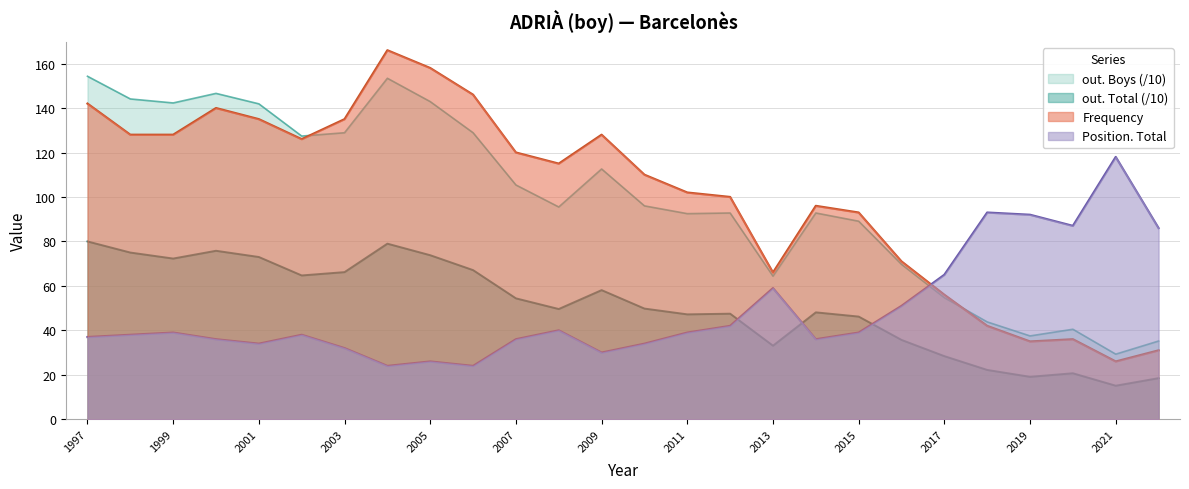

At 2016, list the series in order from smallest to largest.

out. Total, Position. Total, out. Boys, Frequency